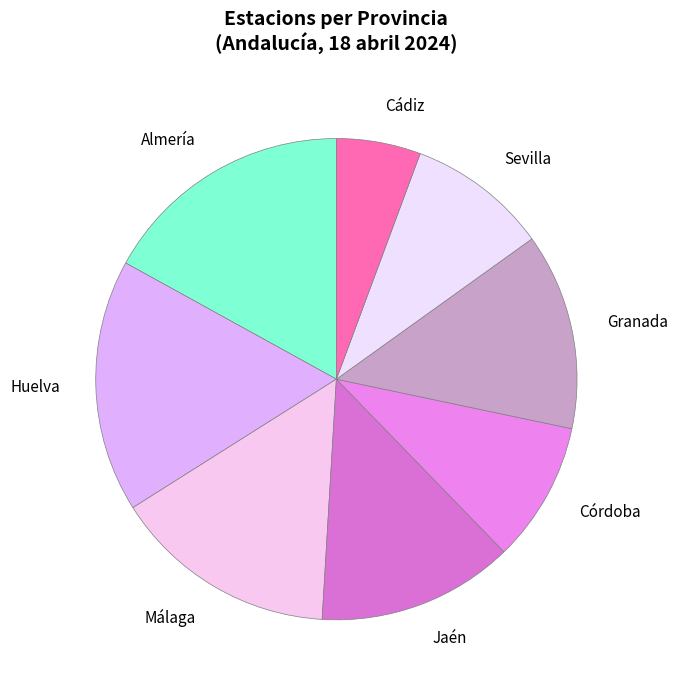

Which slice is the smallest?

Cádiz